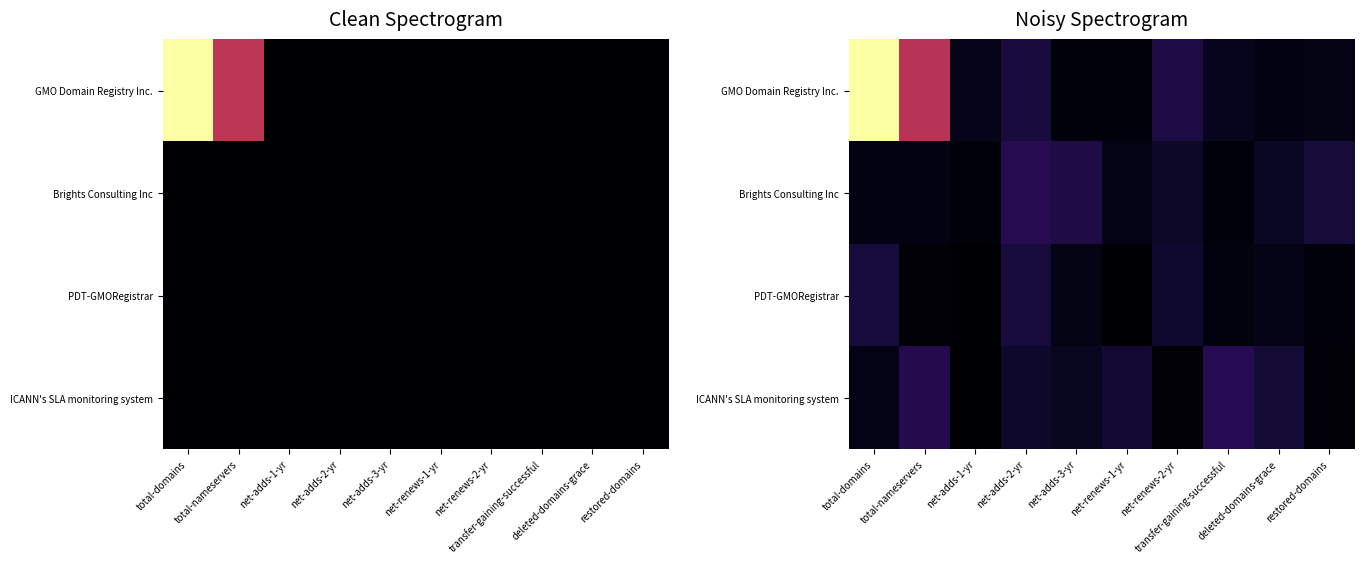

What is the total value across all series at restored-domains?

0.7